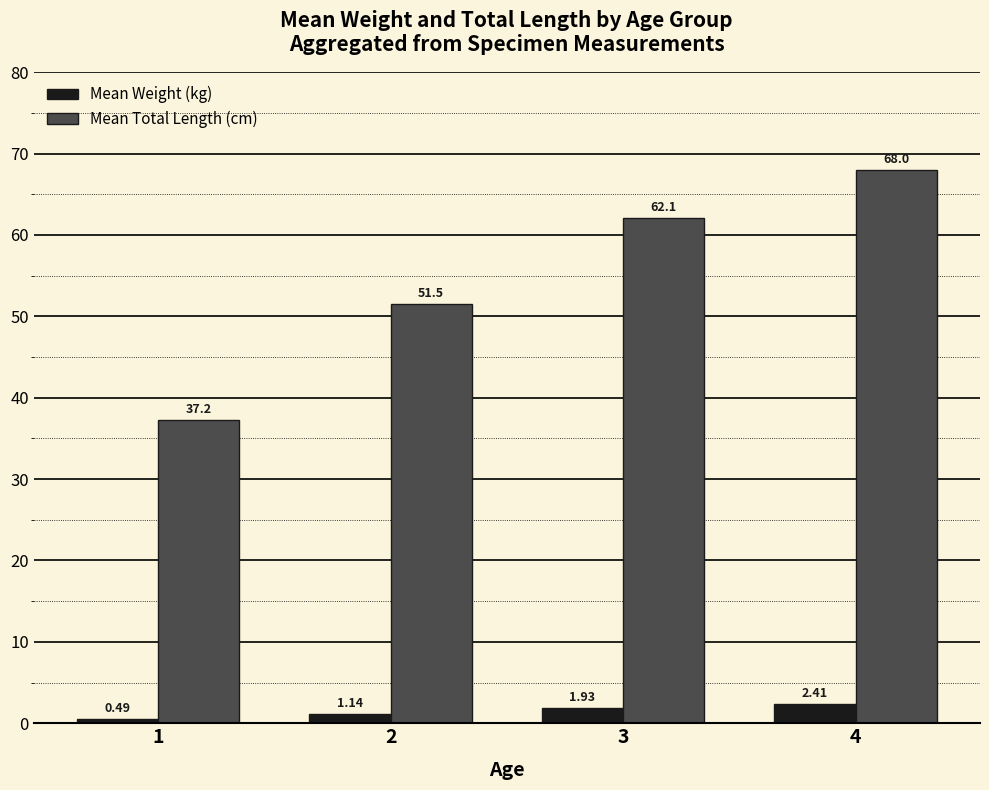

Which series changed the most between 2 and 3?

Mean Total Length (cm)